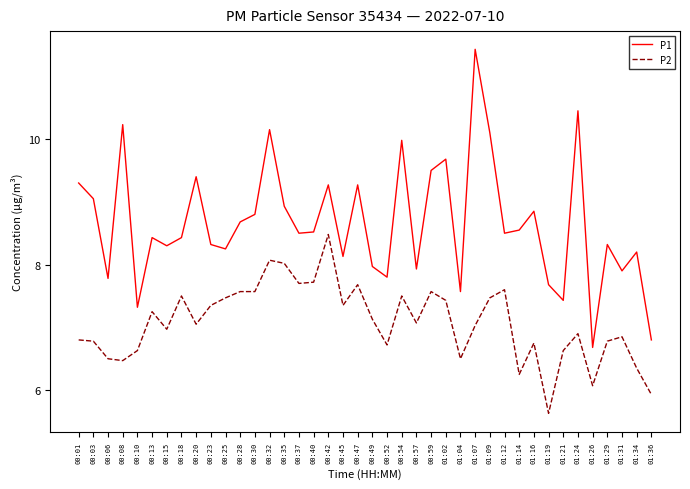

True or false: P1 and P2 cross at least once.

False